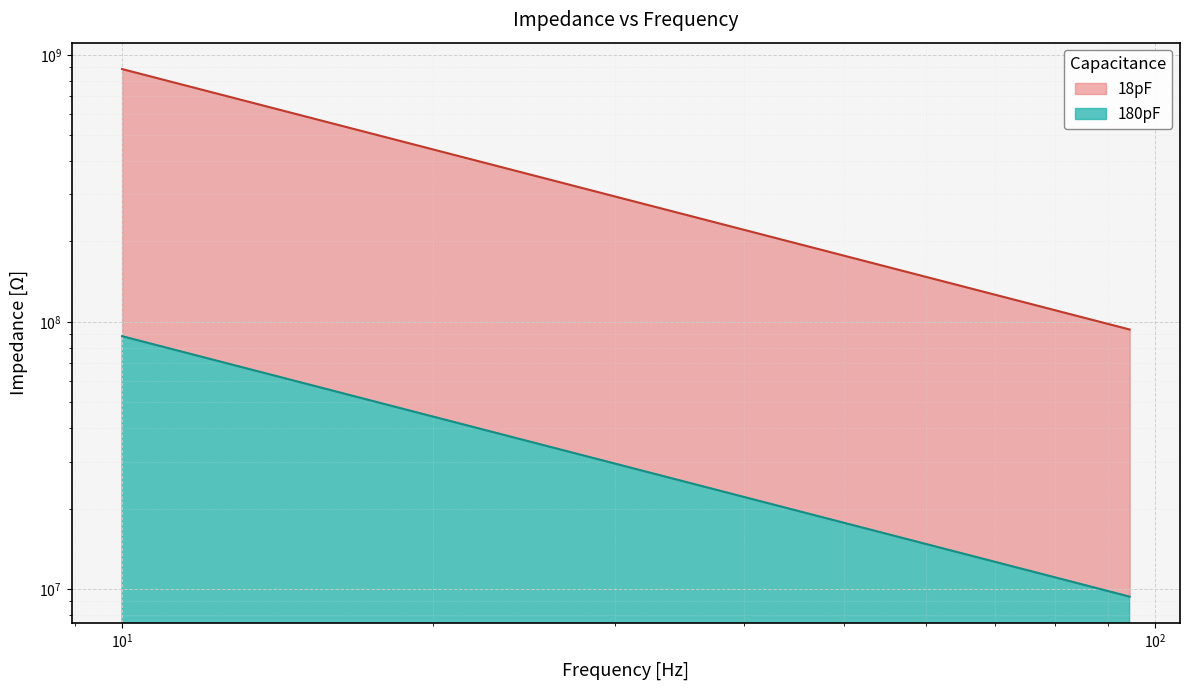

What is the value of the 18pF point at the 1st from the left?

884194128.3